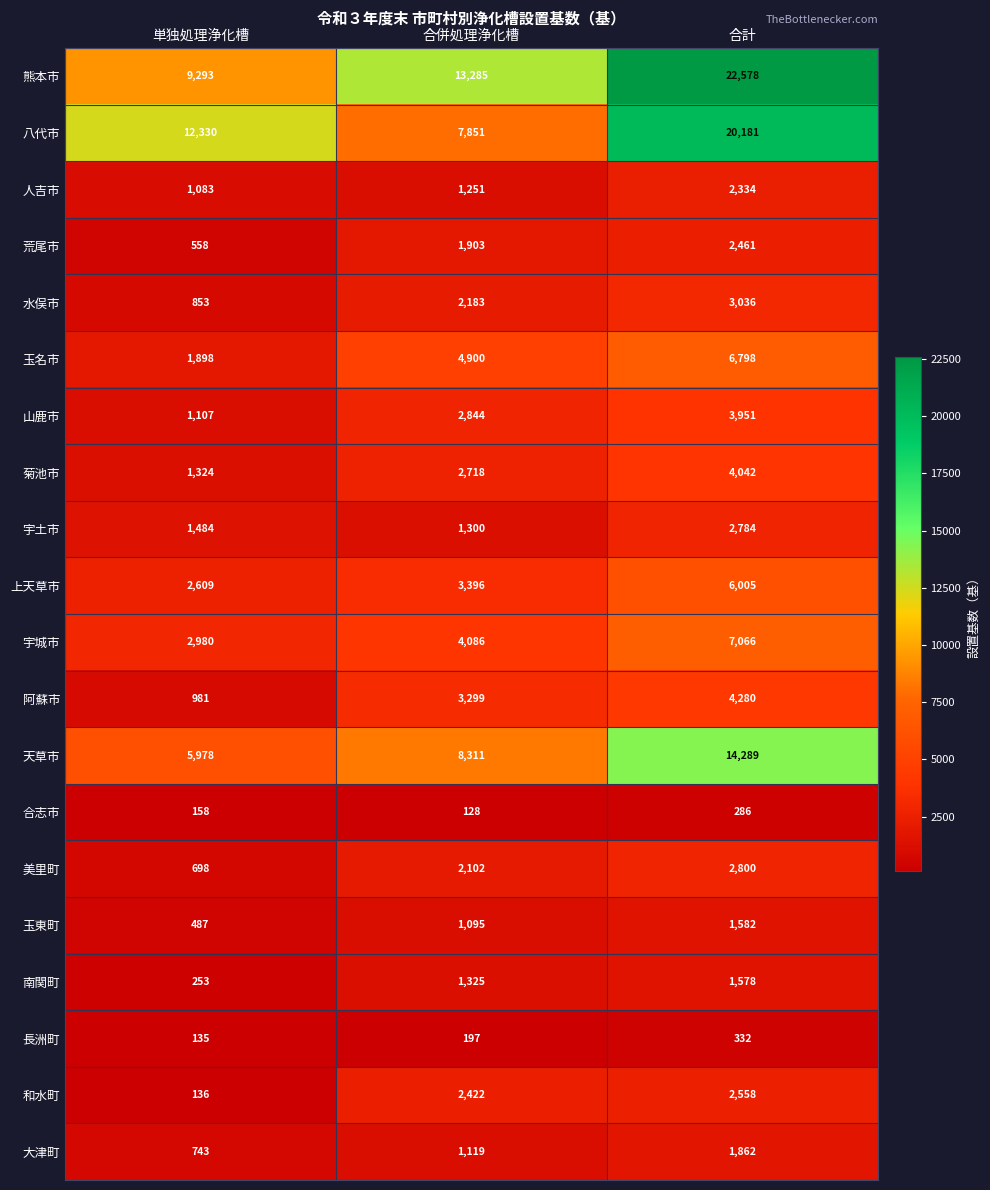

List the series in order of their peak value, lowest first.

合志市, 長洲町, 南関町, 玉東町, 大津町, 人吉市, 荒尾市, 和水町, 宇土市, 美里町, 水俣市, 山鹿市, 菊池市, 阿蘇市, 上天草市, 玉名市, 宇城市, 天草市, 八代市, 熊本市